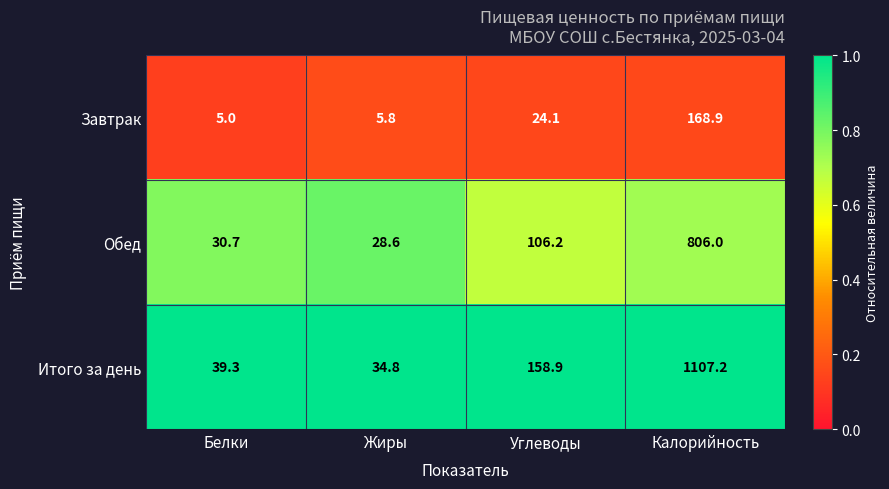

What is the difference between the maximum and minimum values in the Итого за день series?

1072.4